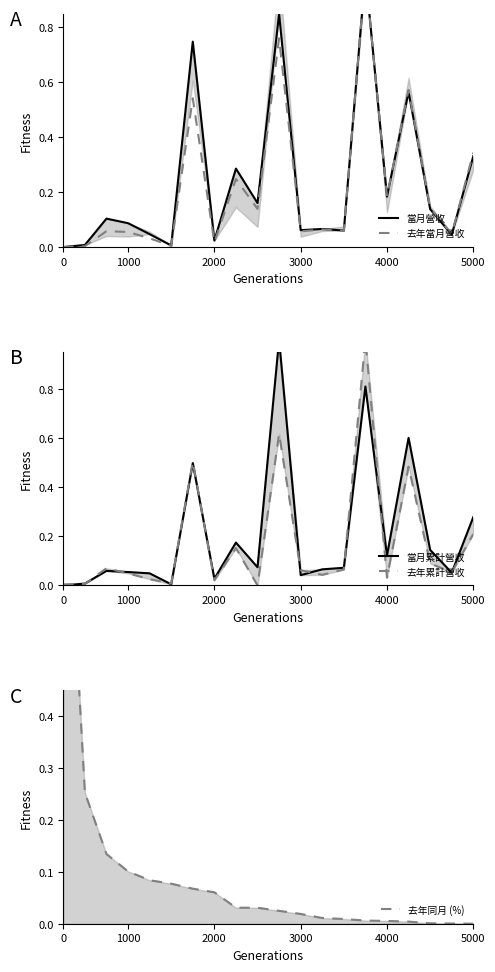

Rank the series at 2000 from lowest to highest value.

去年當月營收, 去年累計營收, 當月營收, 當月累計營收, 去年同月 (%)